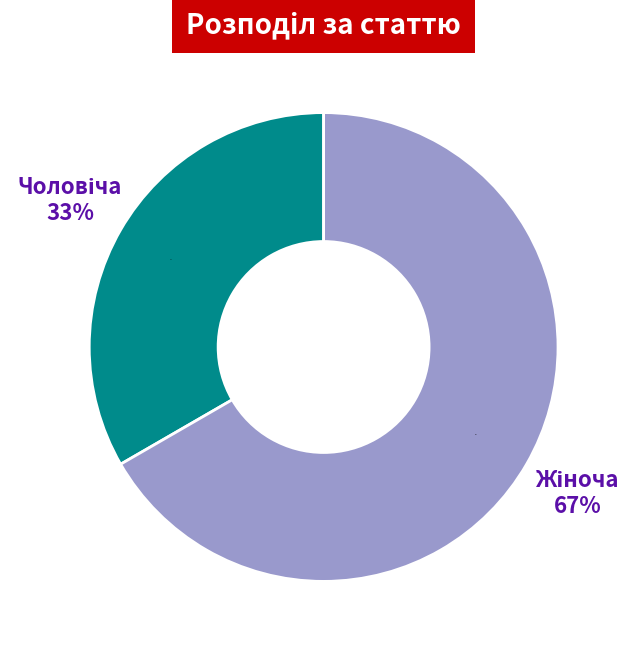

How much of the chart is everything except Жіноча?

33.3%